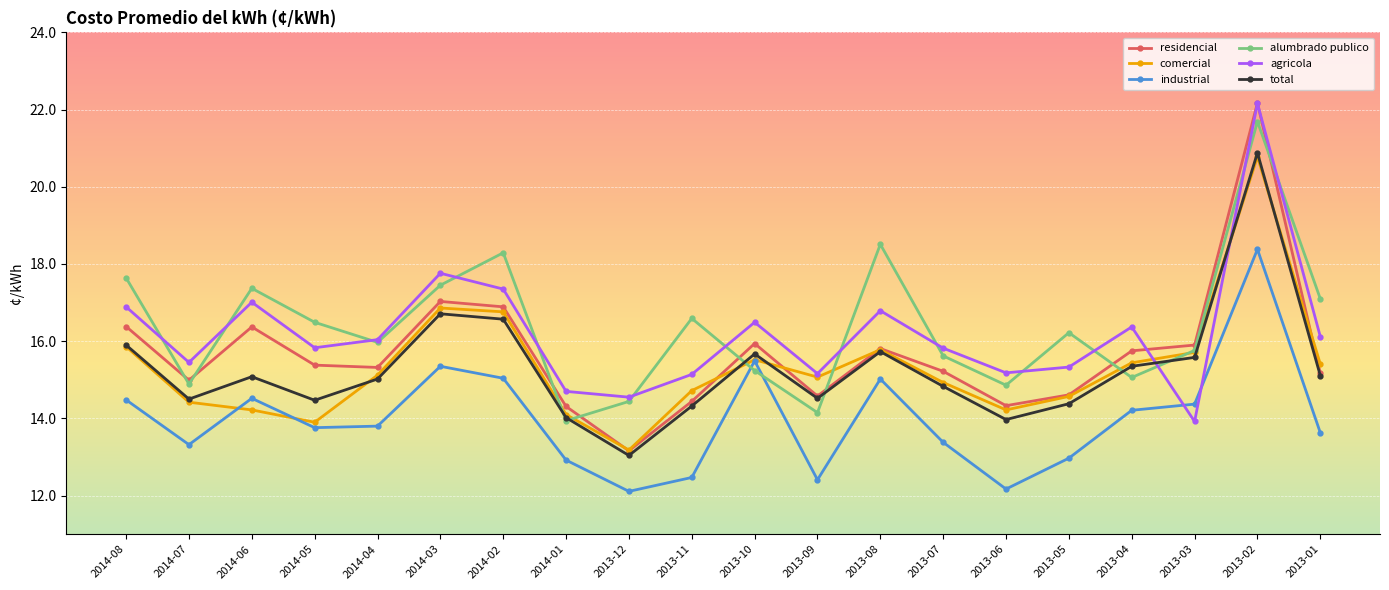

Which series has the largest total across all categories?

alumbrado publico